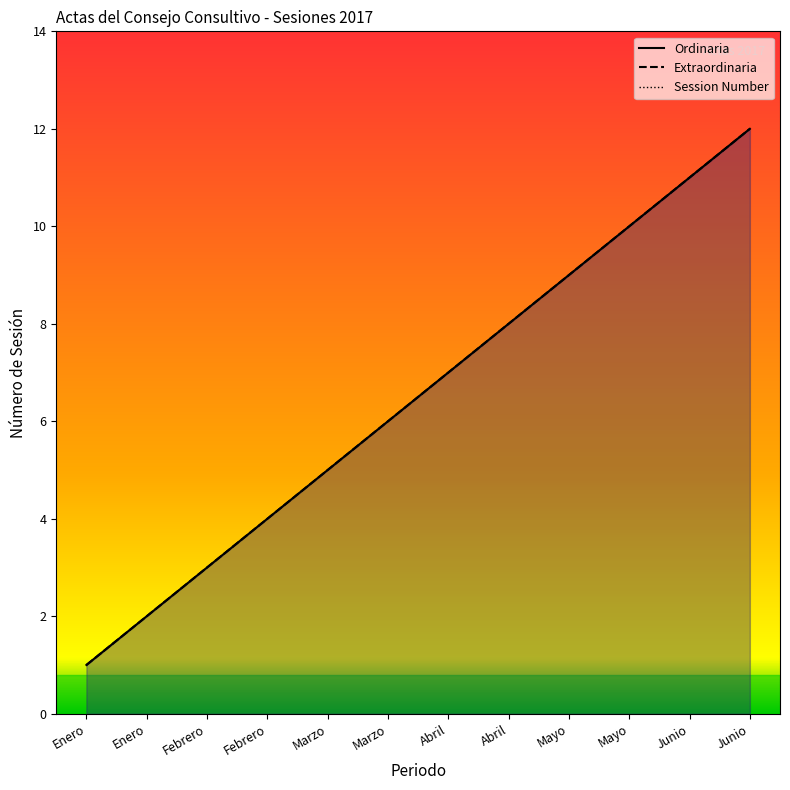

At which category is the sum across all series the highest?

Junio